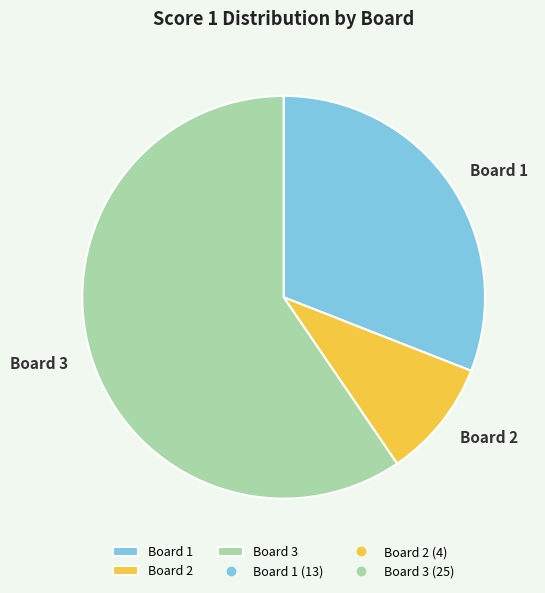

Is it true that Board 2 is 10% of the pie?

True